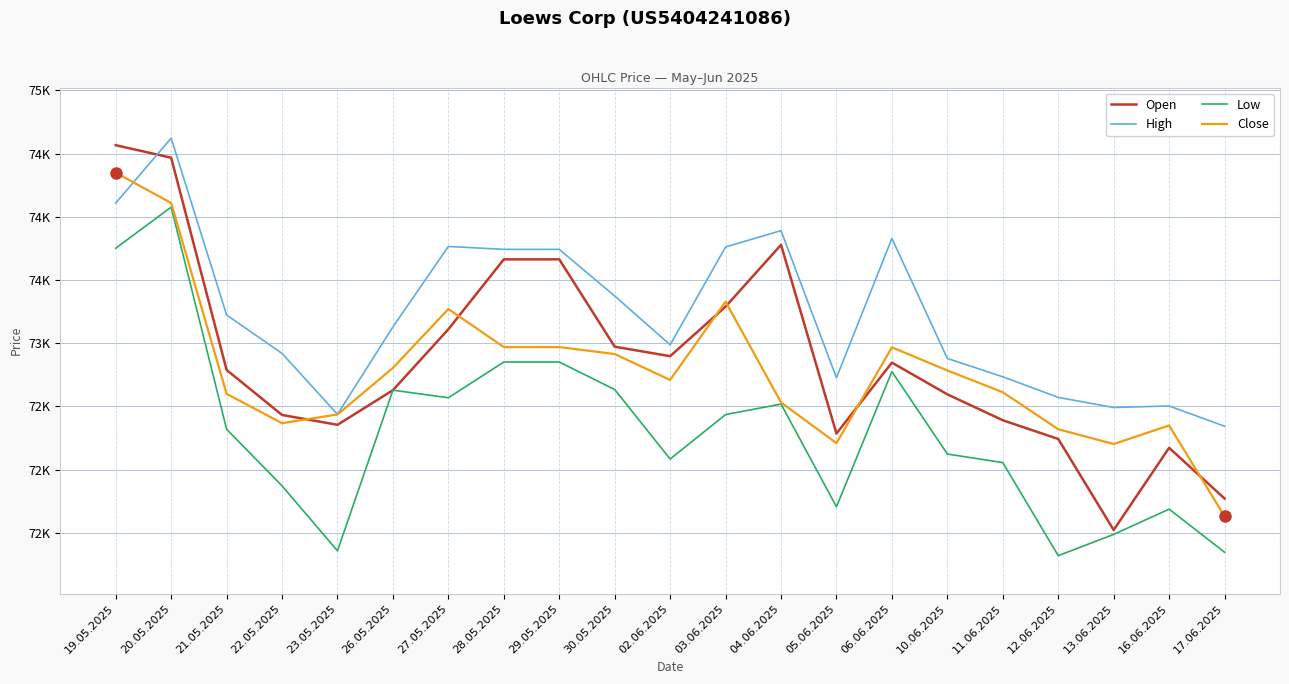

Where is the first local minimum for Low?

23.05.2025